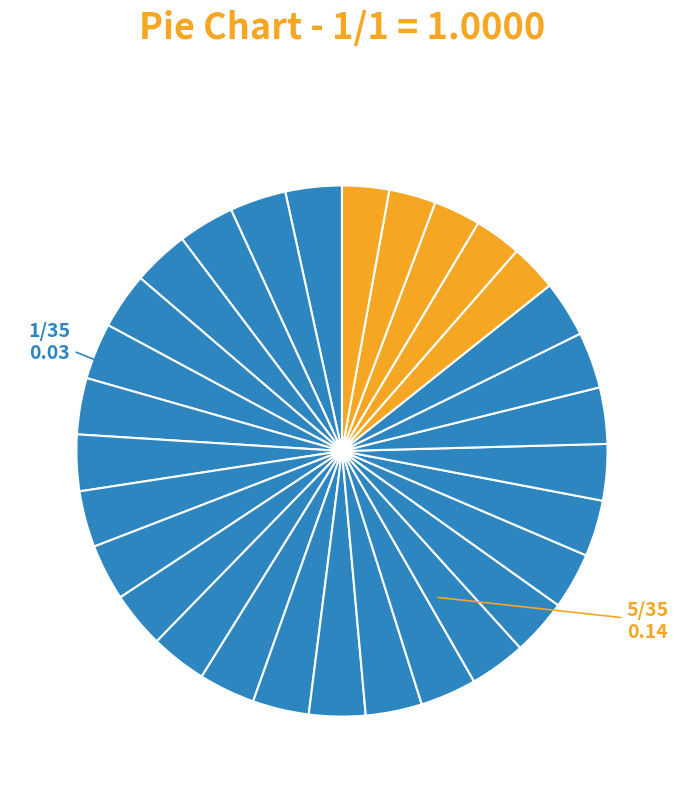

Count the number of slices in the pie.

30